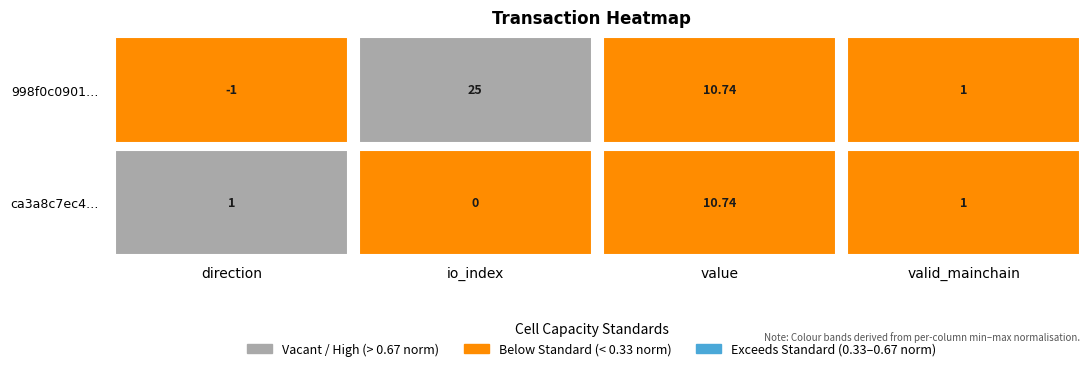

How many values in 998f0c09012aa77bcee9ca7ecee95f91ca004bf are above zero?

3